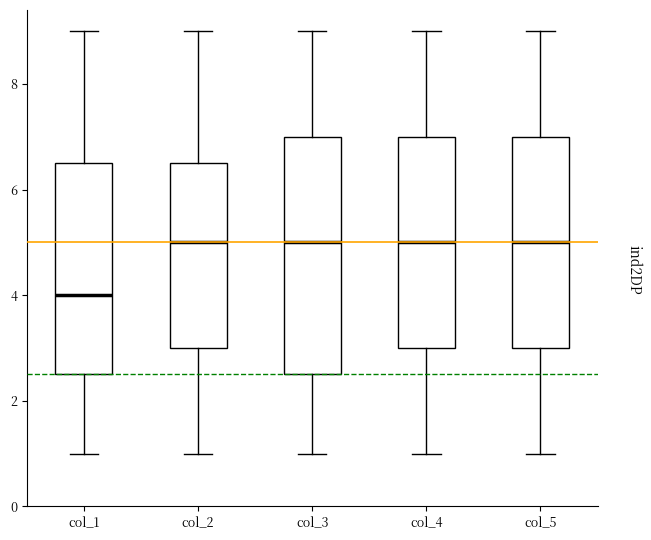

Which box has the lowest median line?

col_1